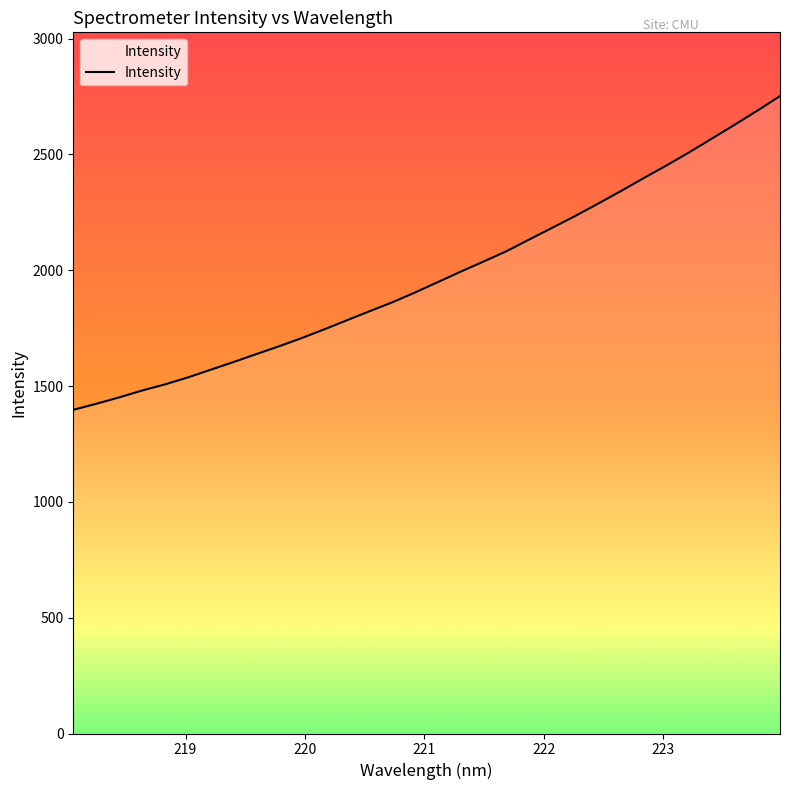

What is the difference between the maximum and minimum values?

1354.5